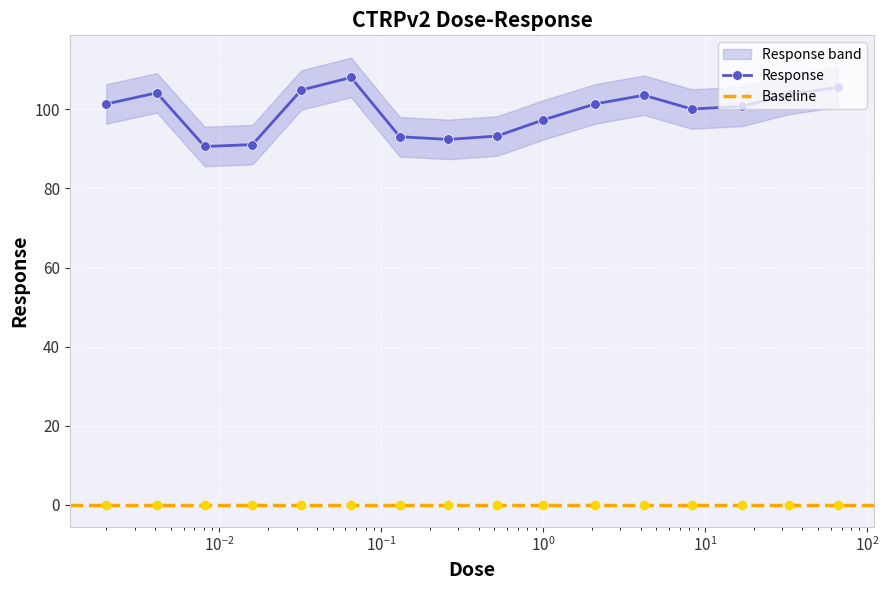

Is it true that the value at 0.0081 is 45.1?

False